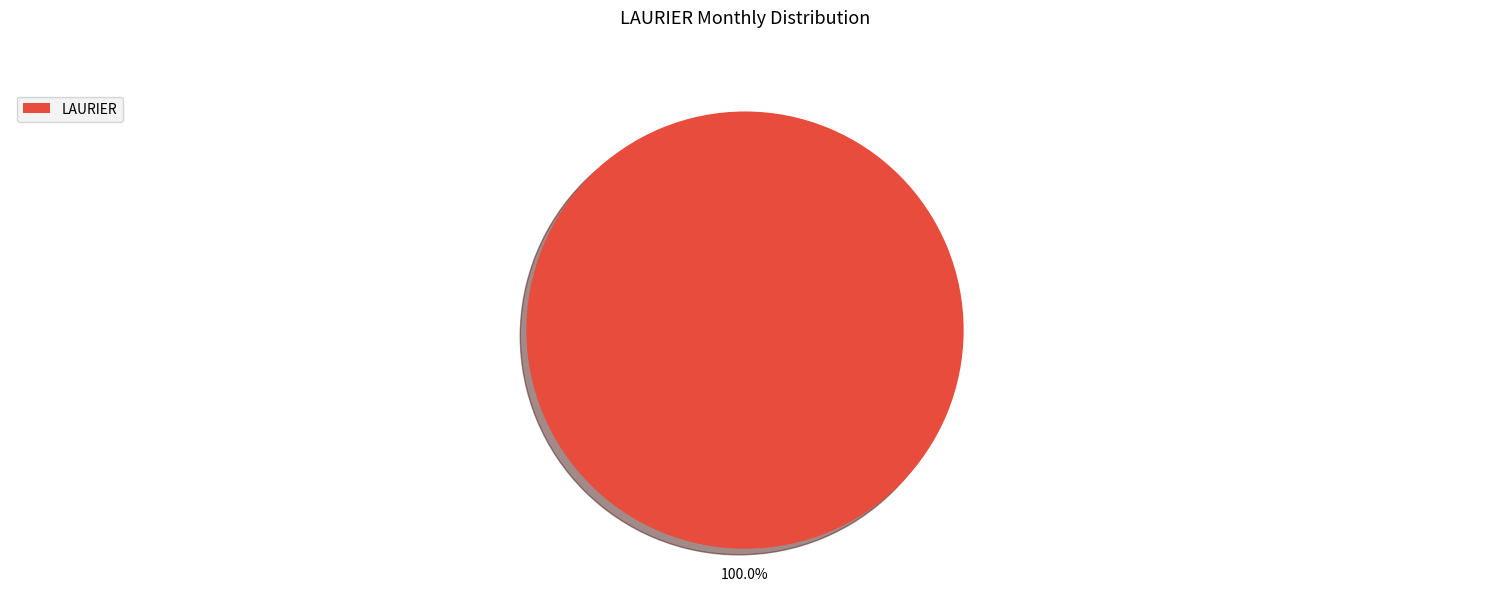

Rank the categories by value from highest to lowest.

LAURIER